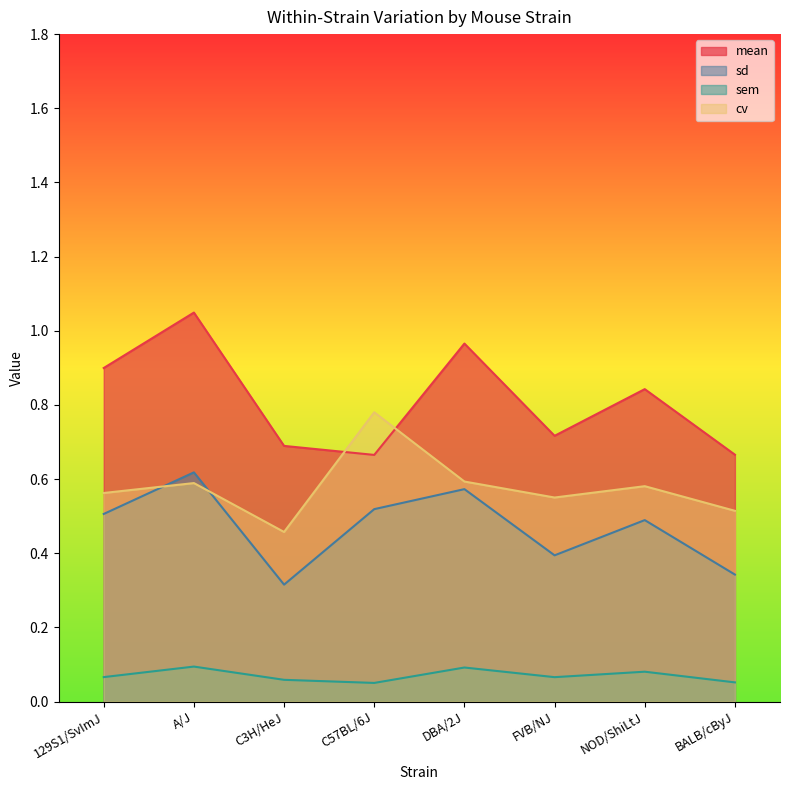

At how many categories does at least one series exceed 0?

8